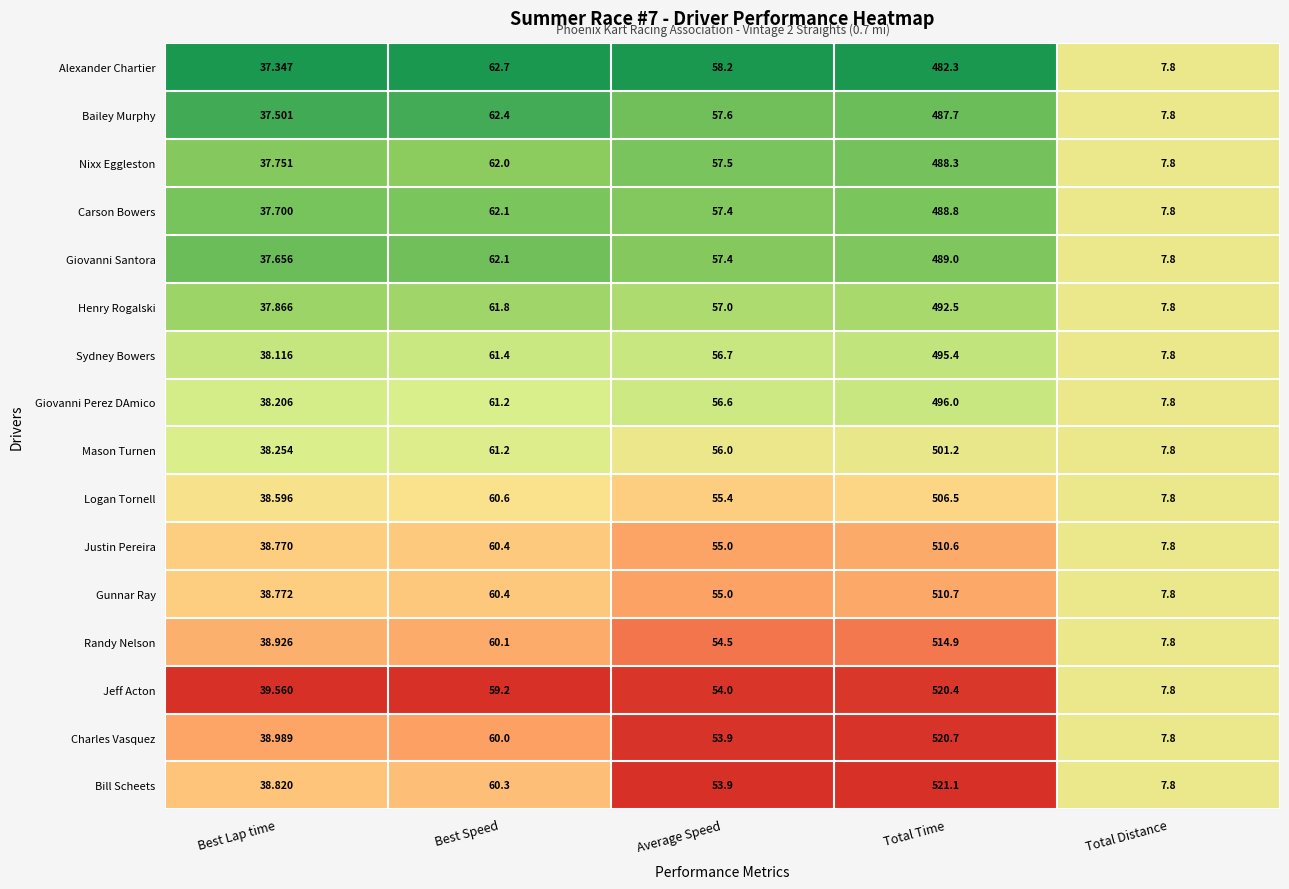

At which category is the sum across all series the highest?

Total Time